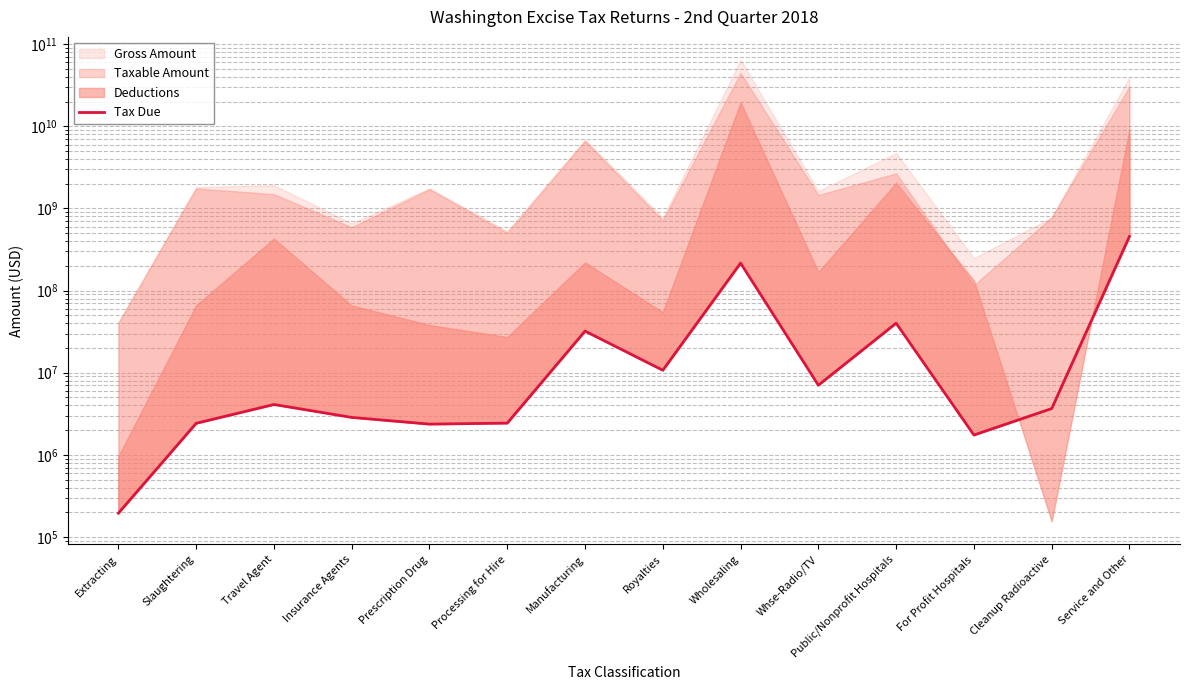

Reading right to left, extract all data points from this chart.

Service and Other=456380171	Cleanup Radioactive=3661226	For Profit Hospitals=1744328	Public/Nonprofit Hospitals=40107874	Whse-Radio/TV=7049949	Wholesaling=216212905	Royalties=10722265	Manufacturing=32126643	Processing for Hire=2434838	Prescription Drug=2367561	Insurance Agents=2857032	Travel Agent=4104147	Slaughtering=2422337	Extracting=195050